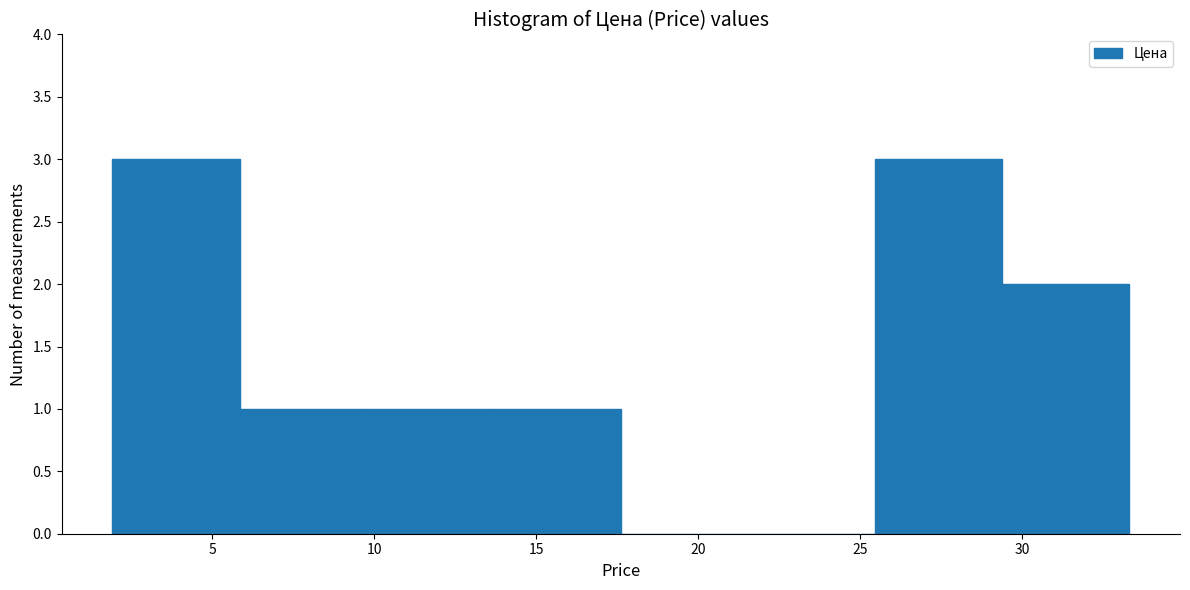

How tall is the bar that spans 25.5 to 29.5 on the x-axis? Neither the bar edges nor the heights are printed on the chart, so give them approximately, as read against the axes.

3